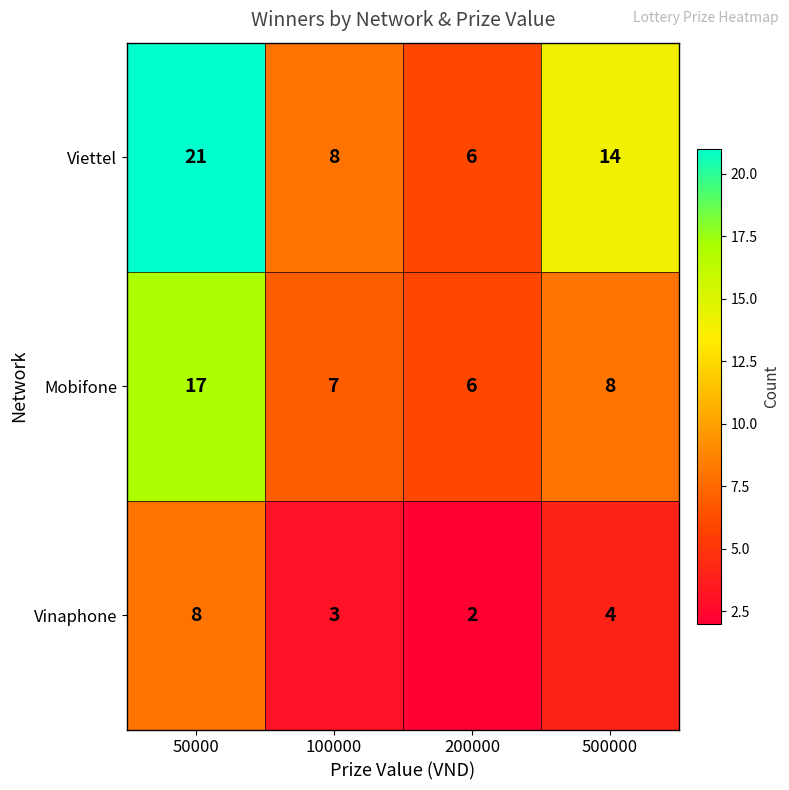

What is the total value across all series at 50000?

46